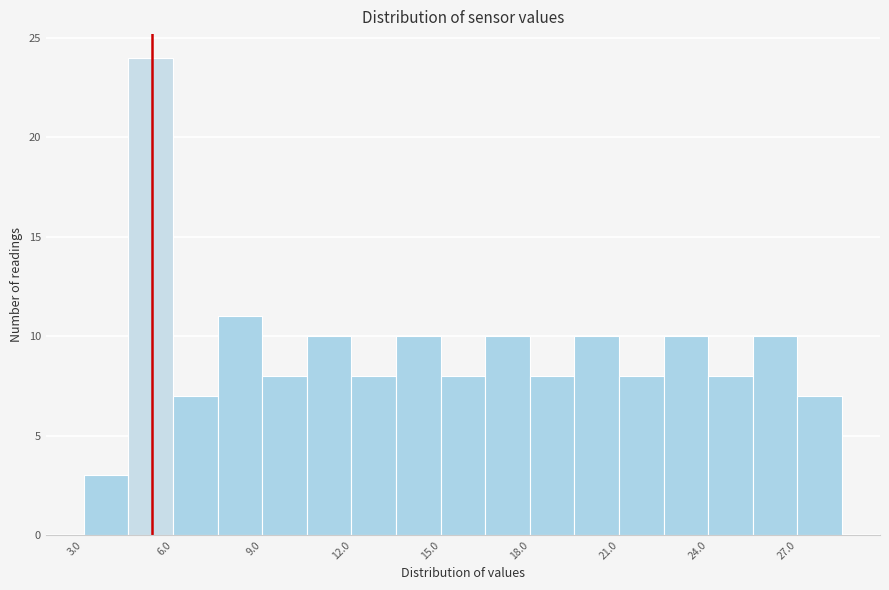

Around what value on the x-axis is the tallest bar? Give the approximate position of its centre, as read against the axis.

5.5